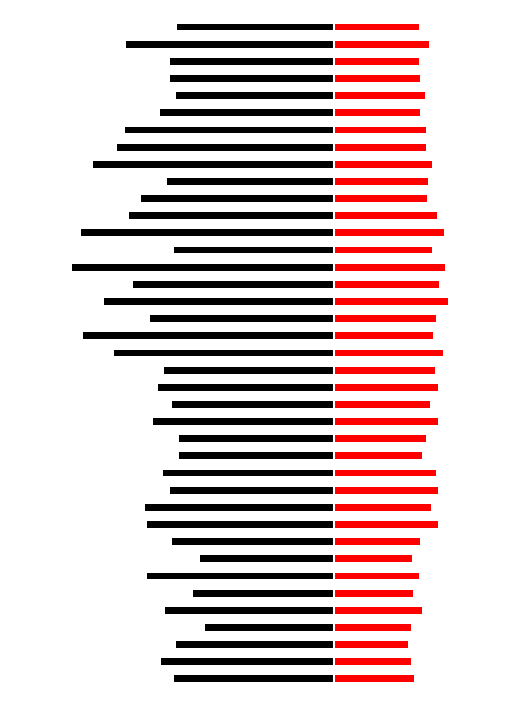

Rank the categories by SDS_P2 value from highest to lowest.

22, 24, 26, 19, 23, 11, 15, 17, 9, 27, 12, 21, 18, 20, 30, 25, 10, 16, 37, 29, 28, 32, 14, 31, 34, 4, 13, 35, 8, 33, 6, 36, 38, 0, 5, 7, 1, 3, 2